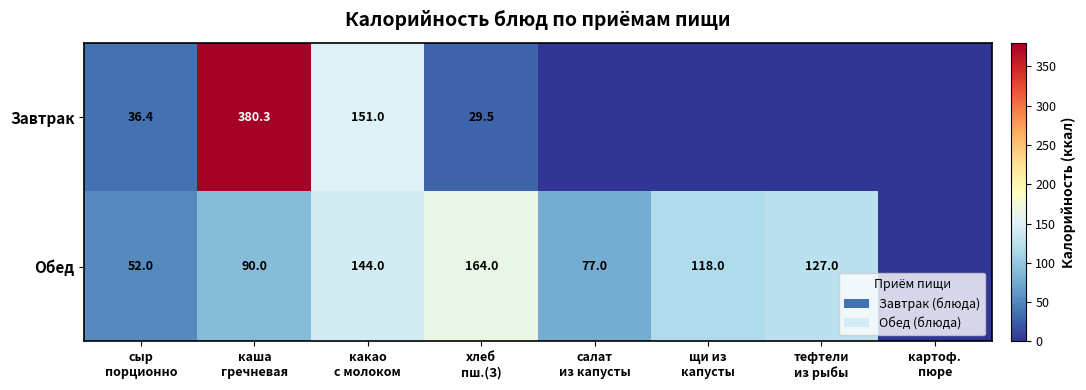

What is the highest value of the Завтрак series?

380.3